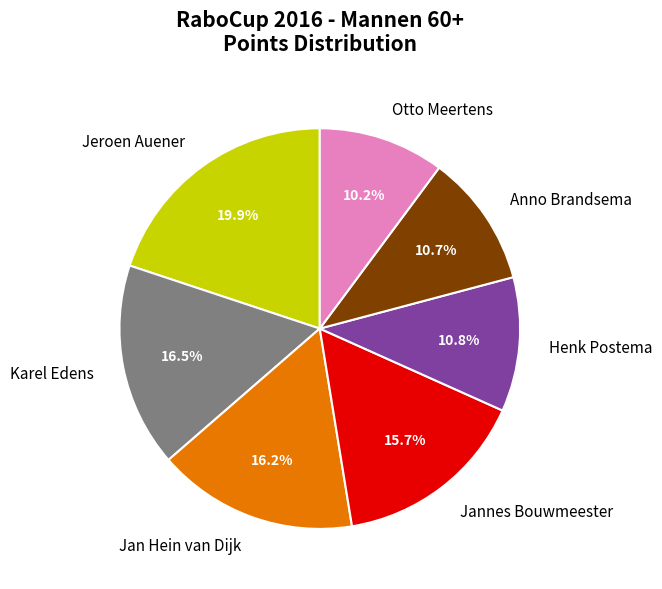

To the nearest percent, what is the average slice percentage?

14%